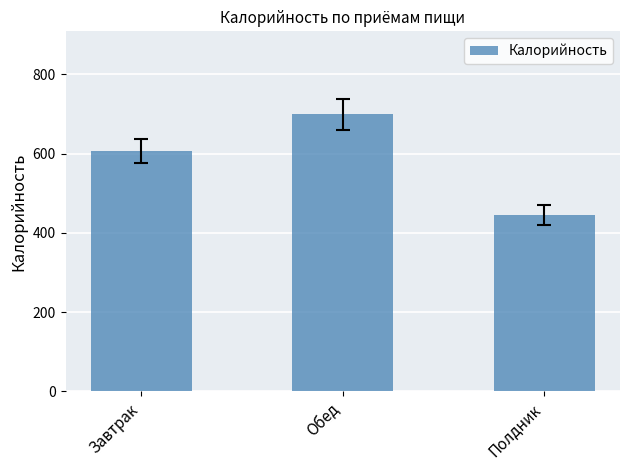

List the labels in order of value, largest first.

Обед, Завтрак, Полдник